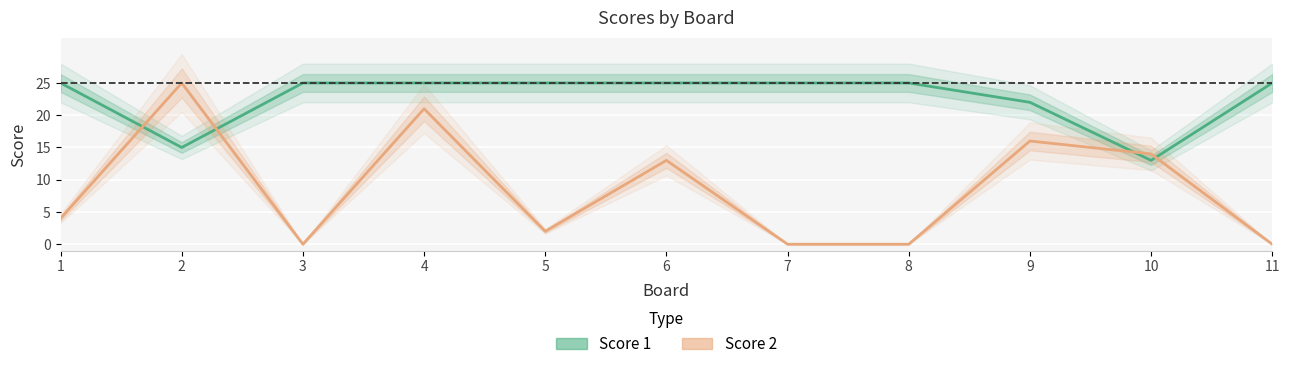

The Score 1 series shows 22 at 9. True or false?

True